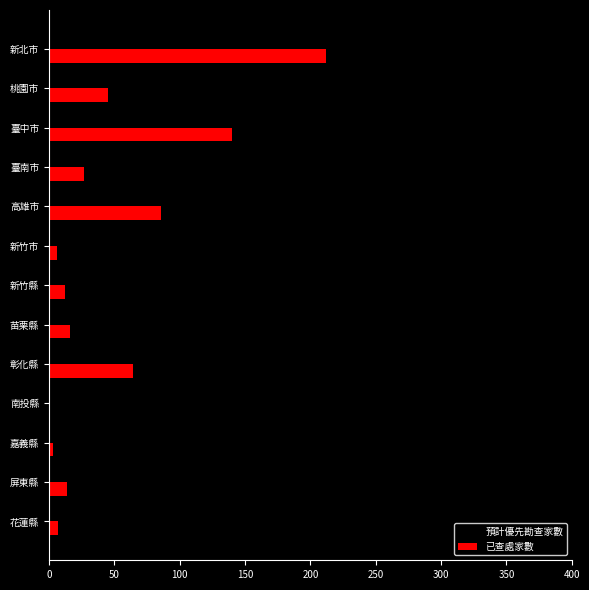

True or false: 預計優先勘查家數 has a value of 12 at 新竹縣.

True